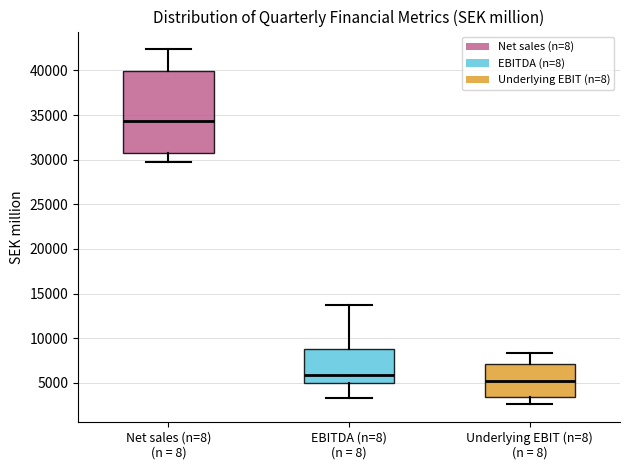

Where is the lower edge of the box for EBITDA (n=8) (n = 8) on the y-axis? The values are not printed on the chart, so give them approximately, as read against the axis.

5000